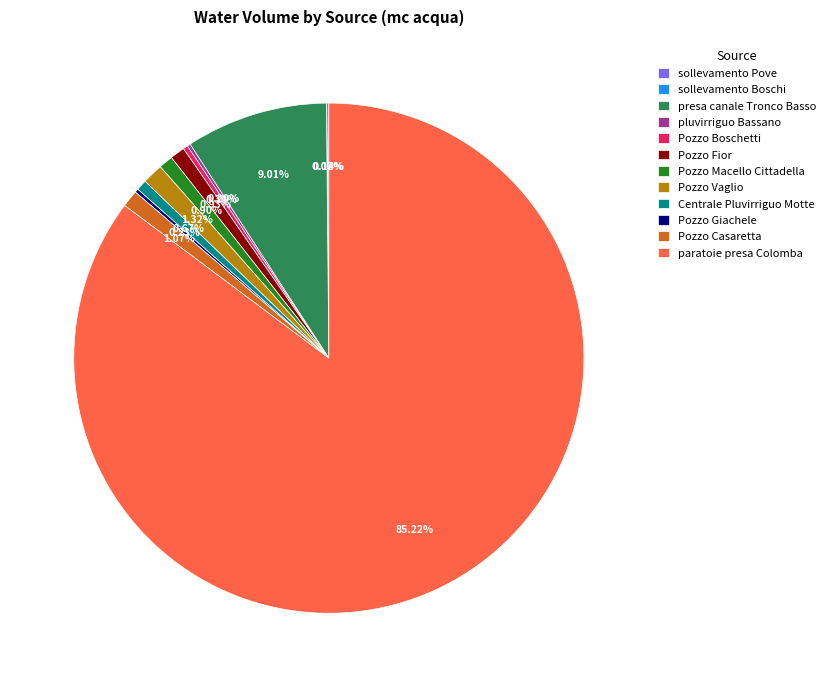

Which category has the biggest portion of the pie?

paratoie presa Colomba